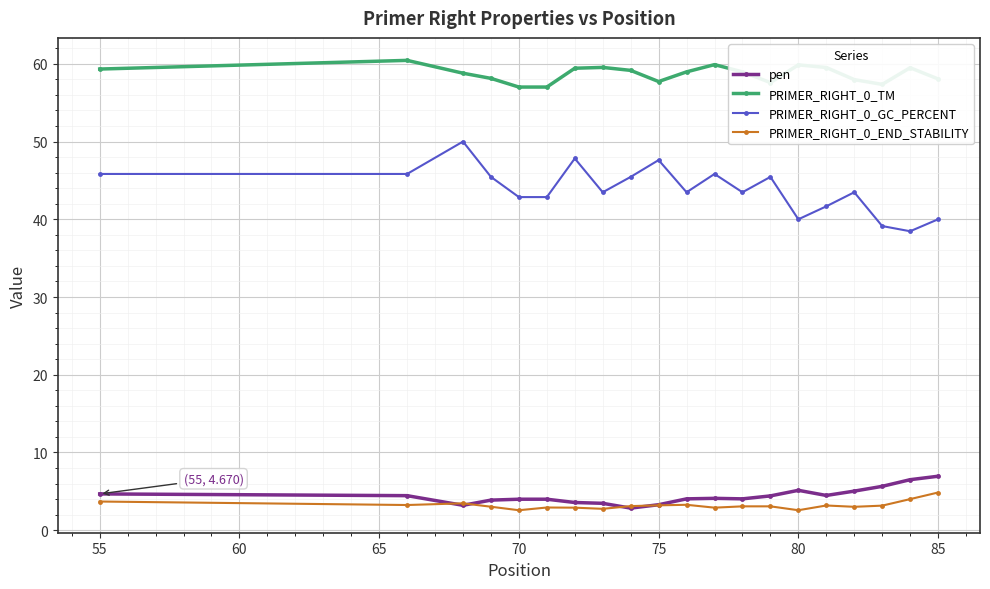

Which series has the widest spread of values?

PRIMER_RIGHT_0_GC_PERCENT